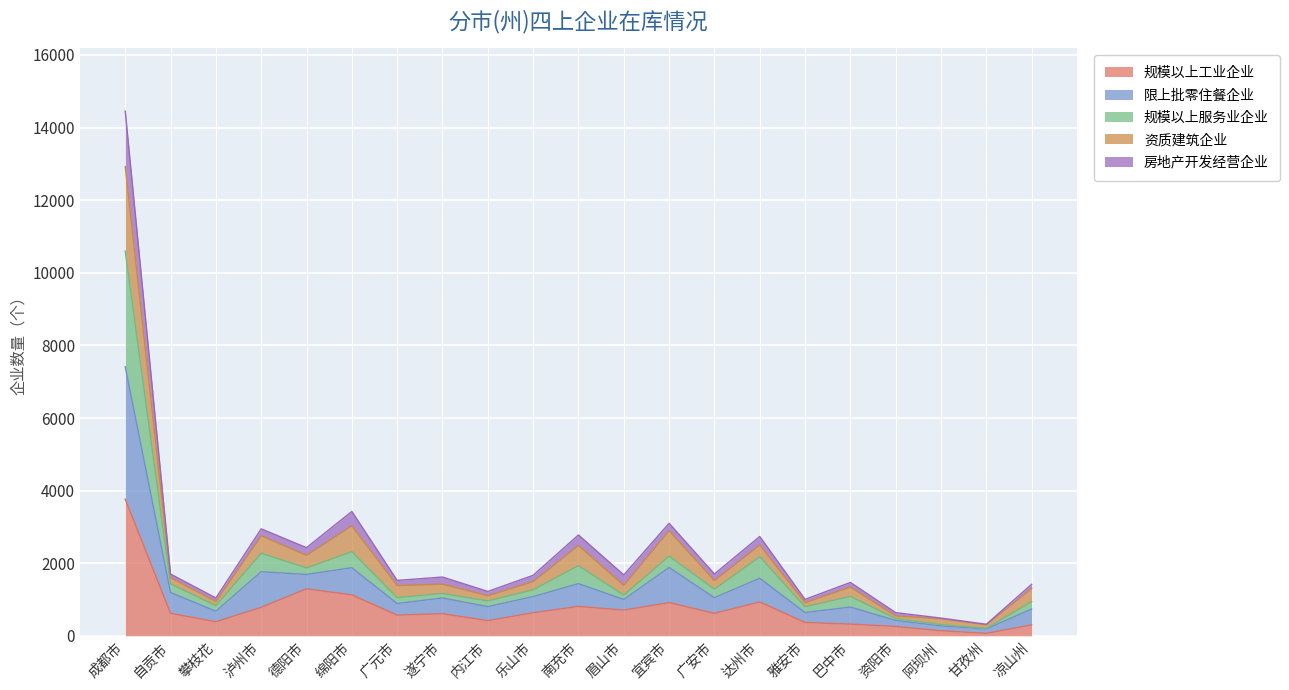

At which label does 规模以上工业企业 reach its peak?

成都市